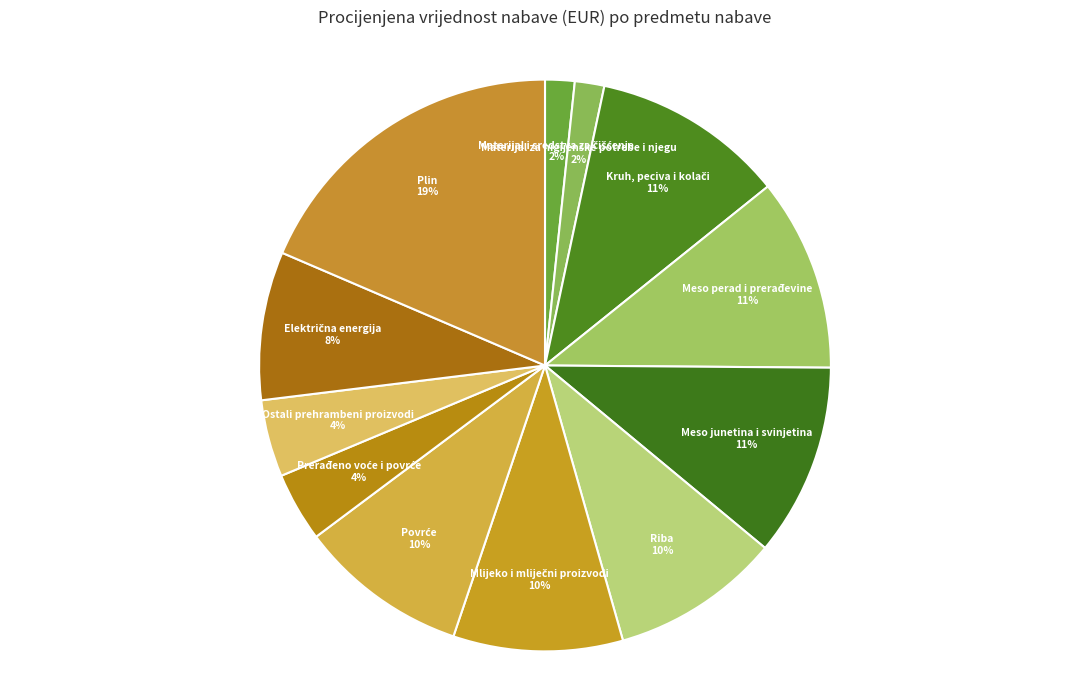

How many slices are in this pie chart?

12